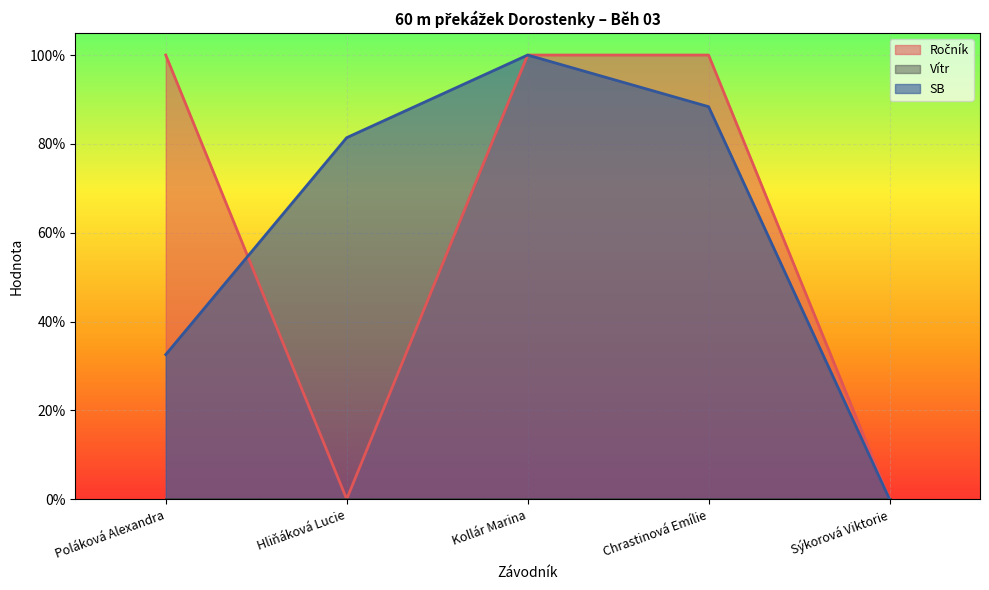

Reading left to right, extract all data points from this chart.

Ročník: Poláková Alexandra=1.0	Hliňáková Lucie=0.0	Kollár Marina=1.0	Chrastinová Emílie=1.0	Sýkorová Viktorie=0.0
SB: Poláková Alexandra=0.3	Hliňáková Lucie=0.8	Kollár Marina=1.0	Chrastinová Emílie=0.9	Sýkorová Viktorie=0.0